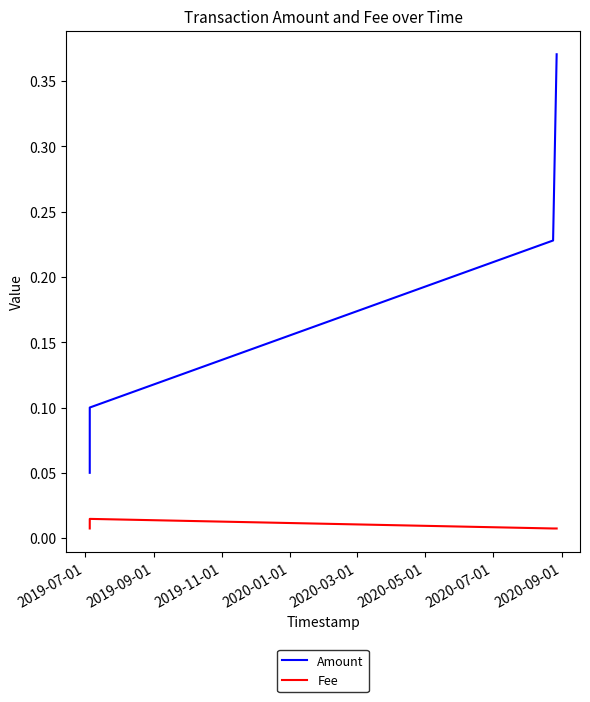

True or false: Fee has more than 2 points higher than both neighbors.

False